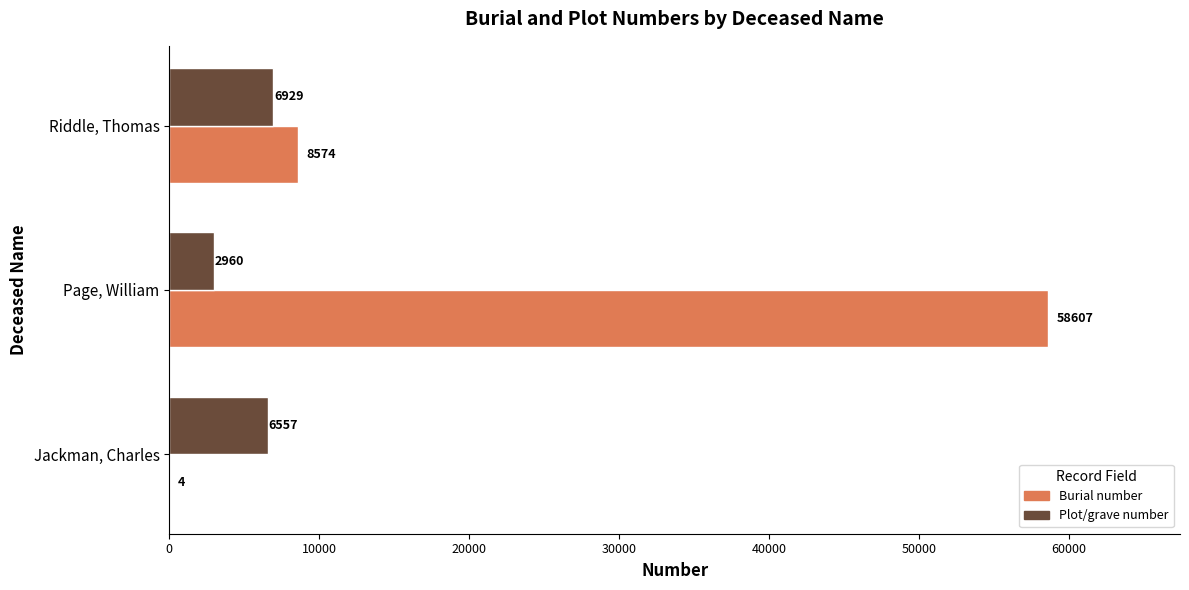

What is the greatest value displayed?

58607